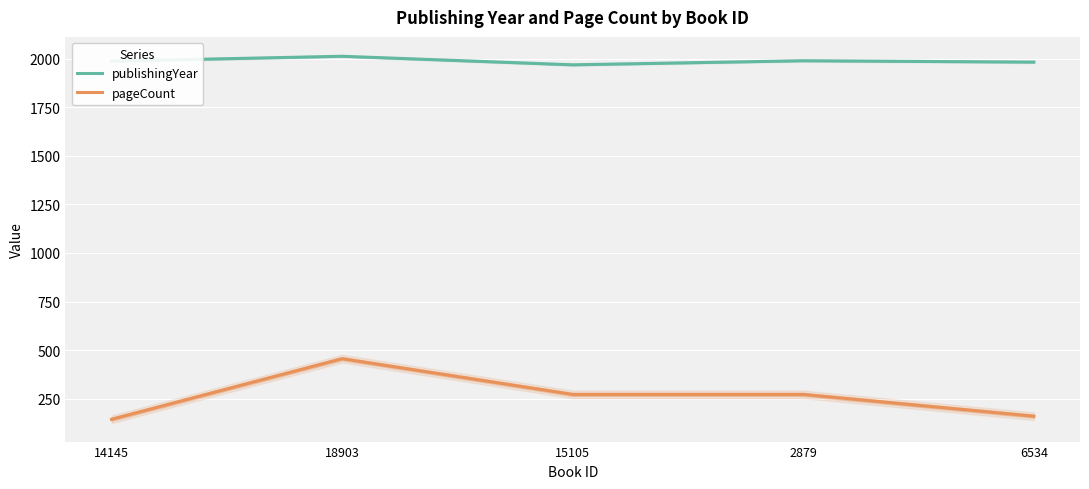

List the series in order of their peak value, lowest first.

pageCount, publishingYear